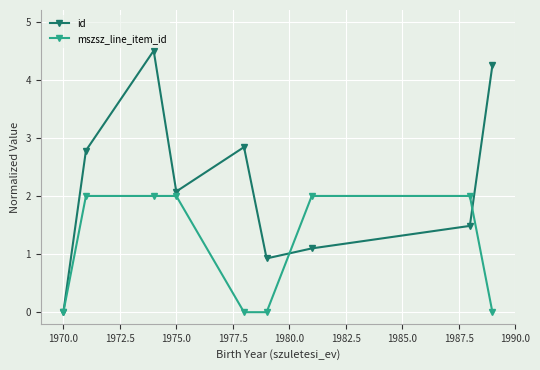

Reading right to left, what are all the values shown in this chart?

id: 4.3	1.5	1.1	0.9	2.8	2.1	4.5	2.8	0.0
mszsz_line_item_id: 0.0	2.0	2.0	0.0	0.0	2.0	2.0	2.0	0.0